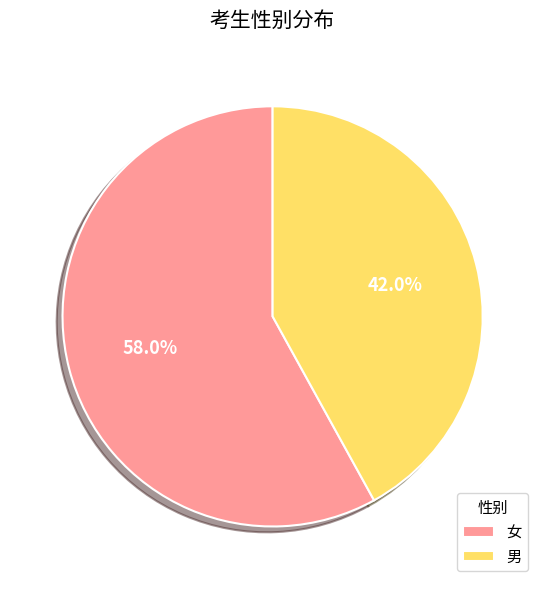

Between 女 and 男, which is larger?

女